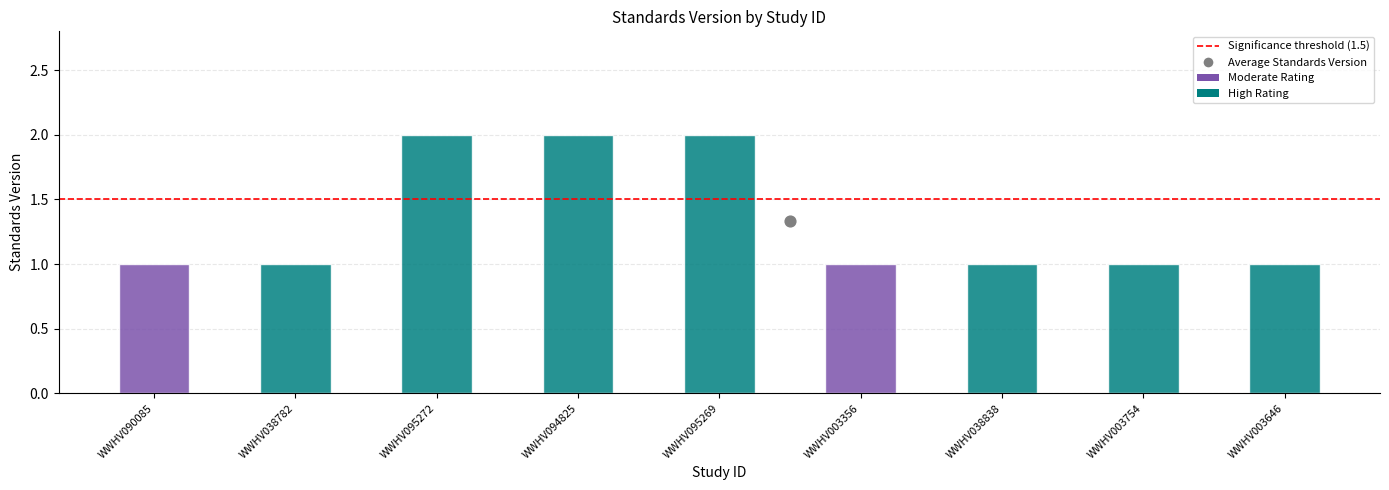

What is the change in value from WWHV094825 to WWHV003646?

-1